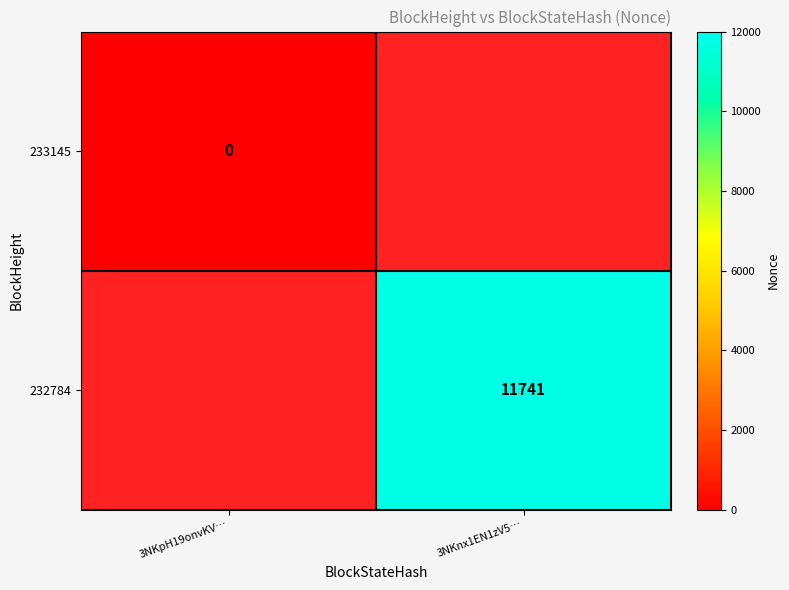

True or false: 232784 has a value of 19628 at 3NKnx1EN1zV5….

False